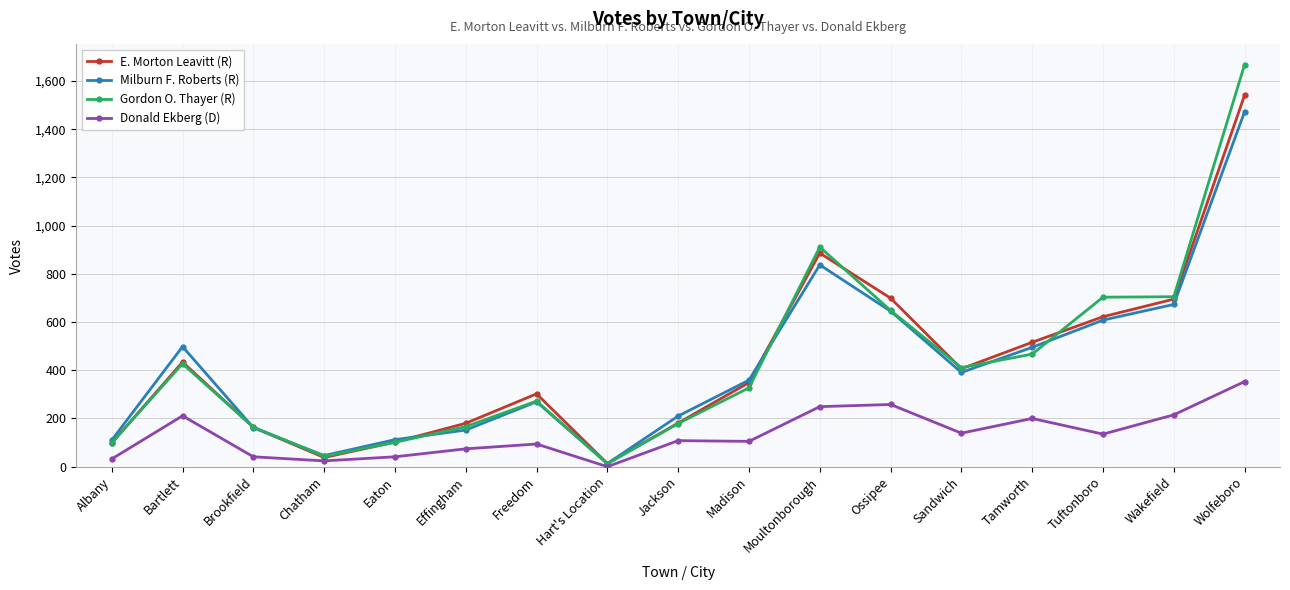

What is the highest value of the Milburn F. Roberts (R) series?

1472